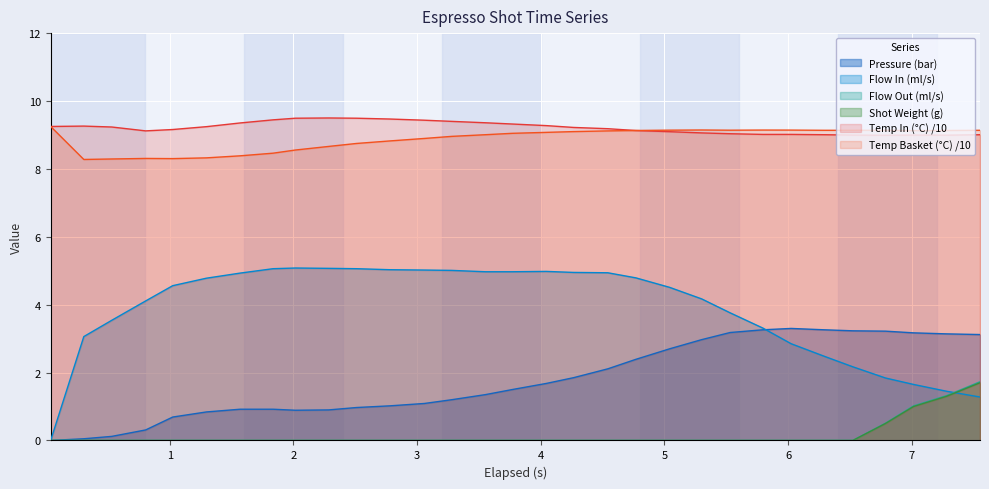

What is the maximum value for Flow Out (ml/s)?

1.7